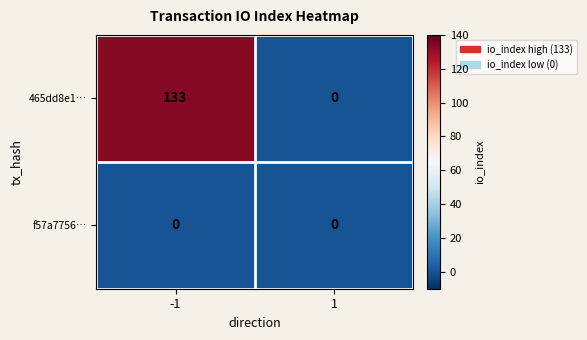

Which series changed the most between -1 and 1?

465dd8e1…